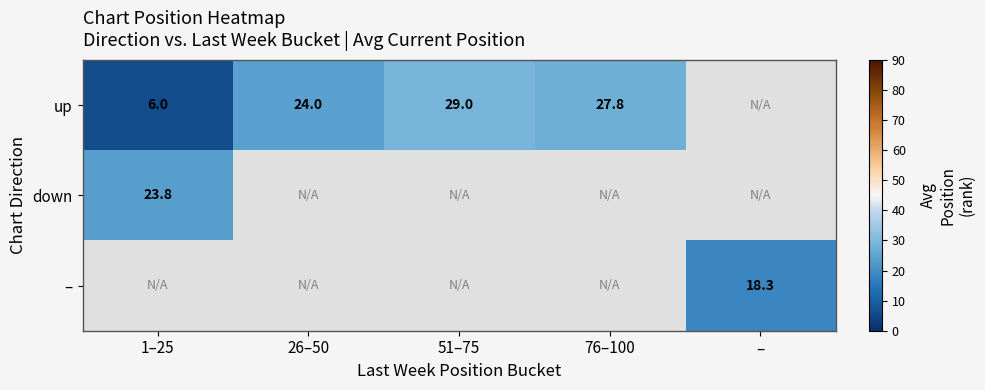

Count the number of data series in this chart.

3